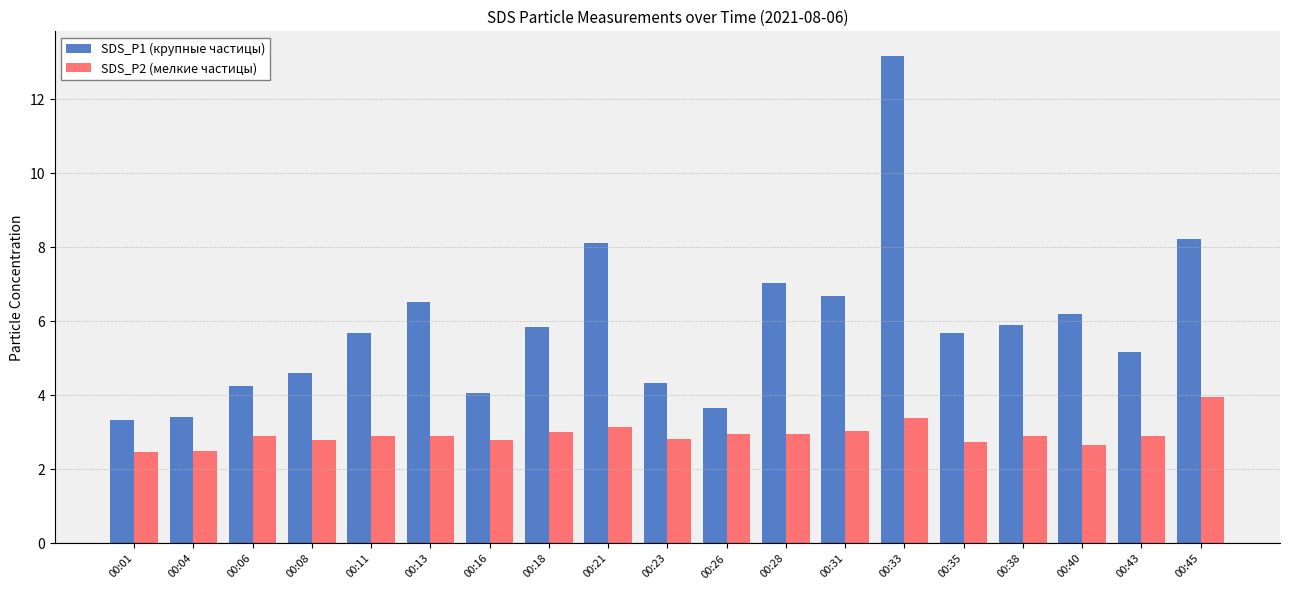

What is the value of the SDS_P2 (мелкие частицы) bar at the 6th from the left?

2.9